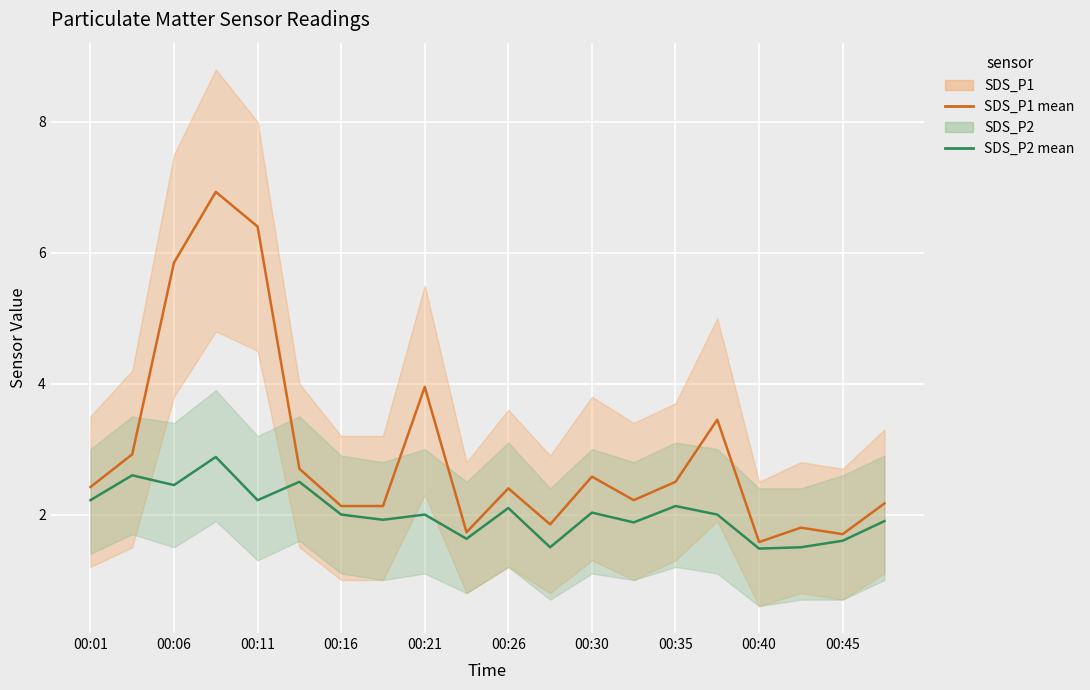

At 00:35, list the series in order from smallest to largest.

SDS_P2 mean, SDS_P1 mean